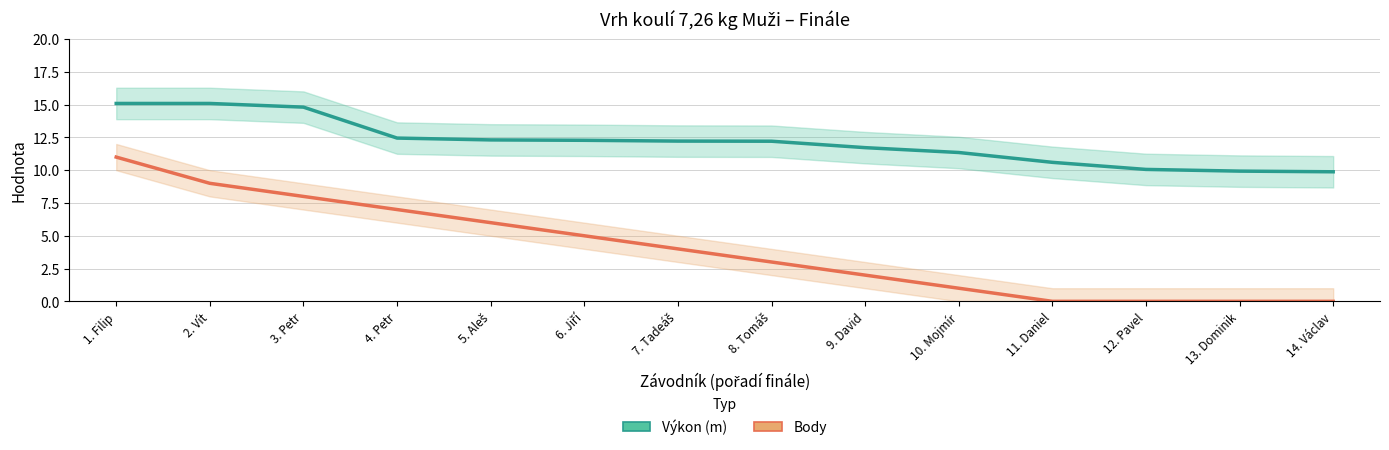

What is the label of the 14th point from the right?

1. Filip